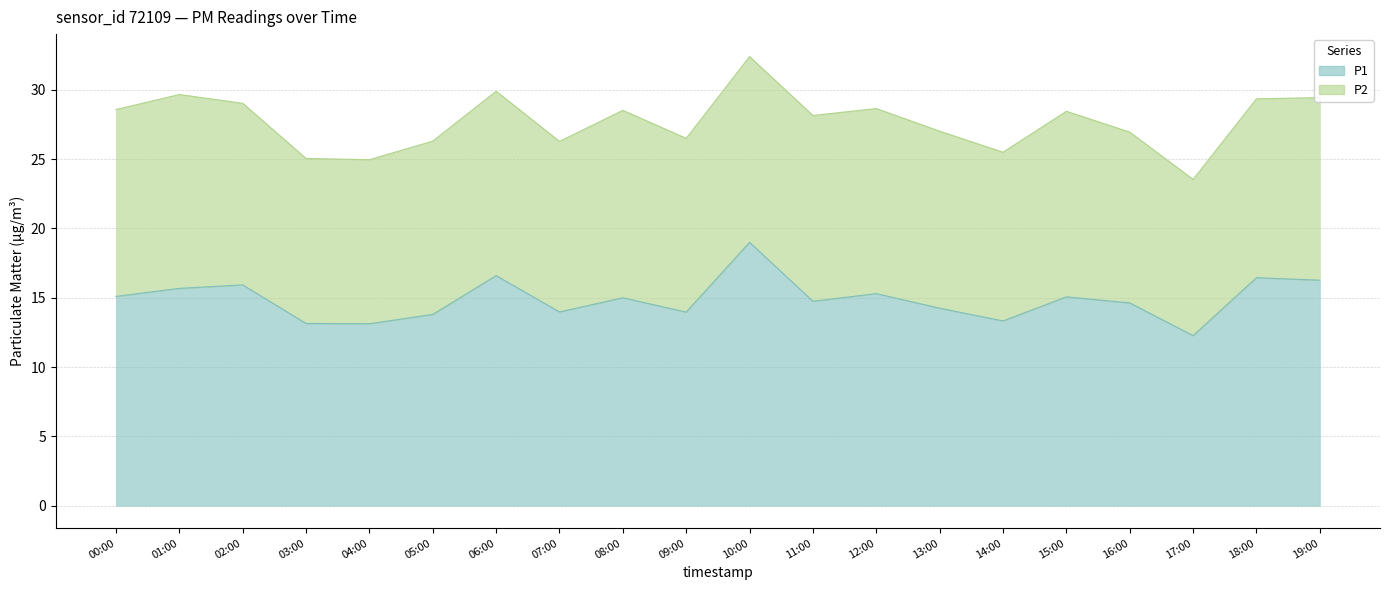

Reading left to right, what are all the values shown in this chart?

15.1	15.7	15.9	13.2	13.1	13.8	16.6	14.0	15.0	14.0	19.0	14.8	15.3	14.2	13.3	15.1	14.6	12.3	16.4	16.3